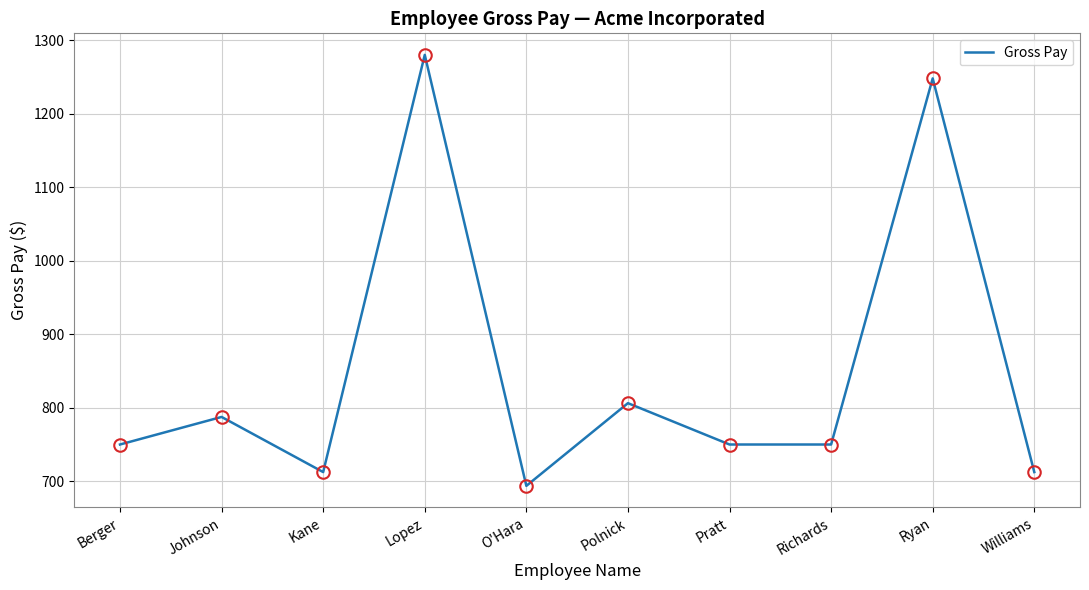

Which label corresponds to the largest value in the chart?

Lopez